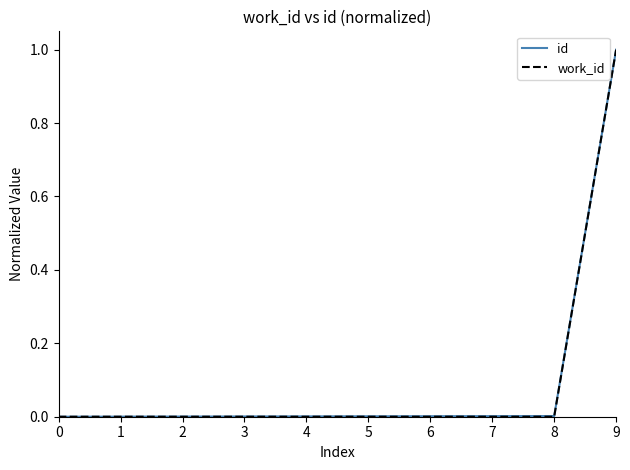

At which category is the sum across all series the highest?

9